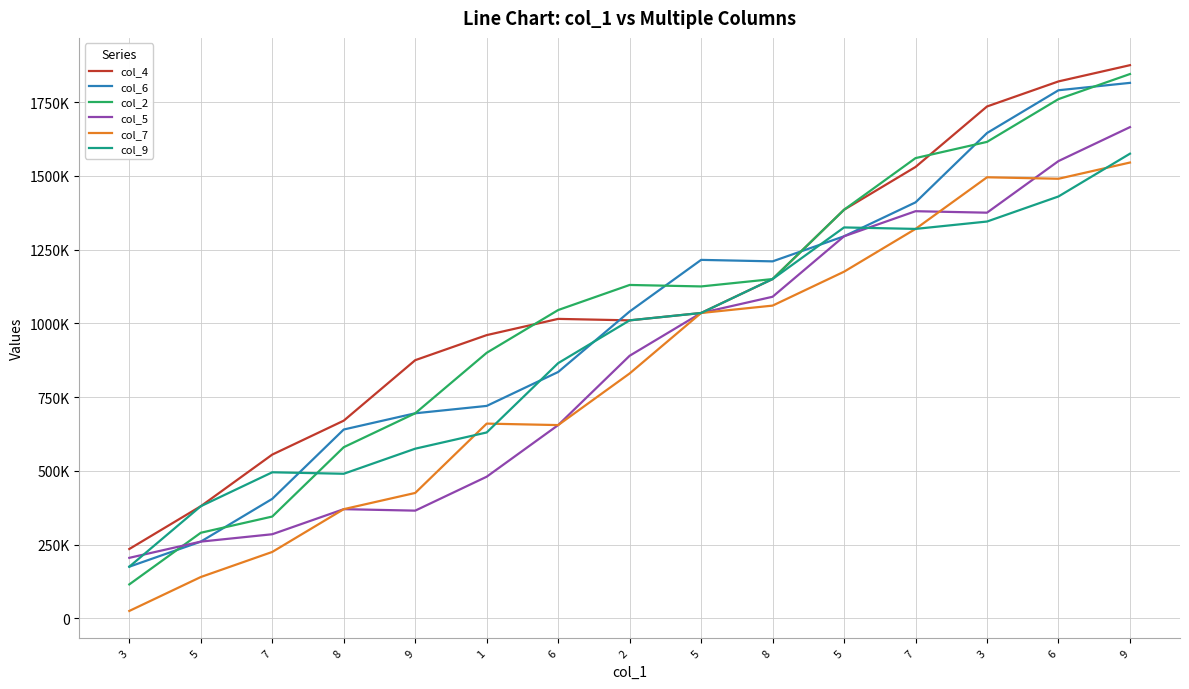

Is this an area chart (filled region under the line)?

No